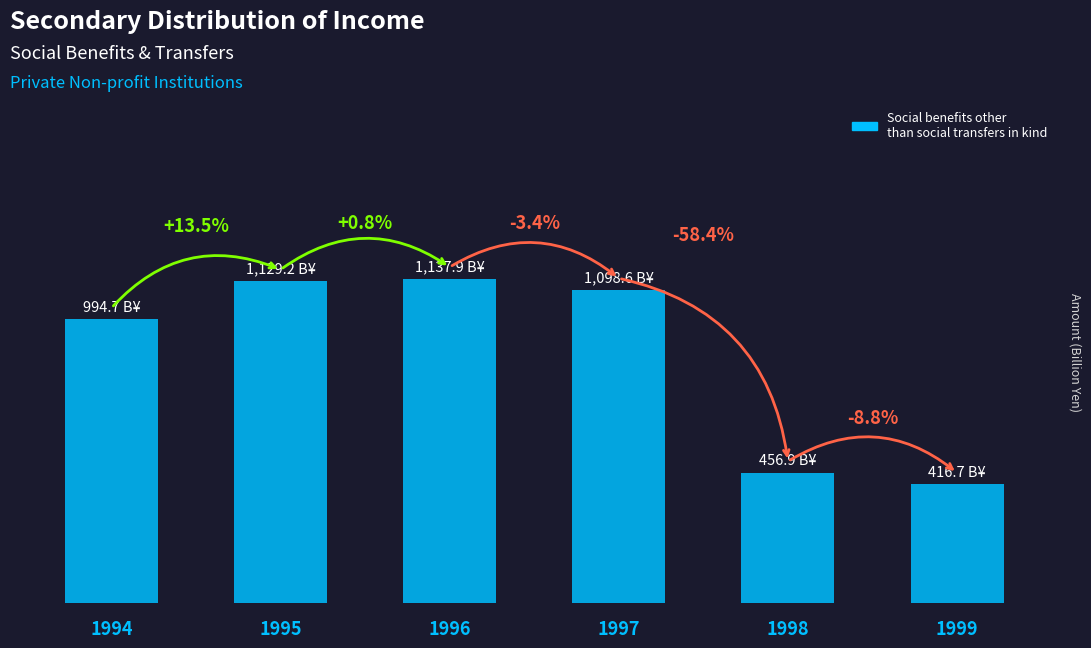

Approximately how many times larger is the value at 1994 compared to 1998?

2.2